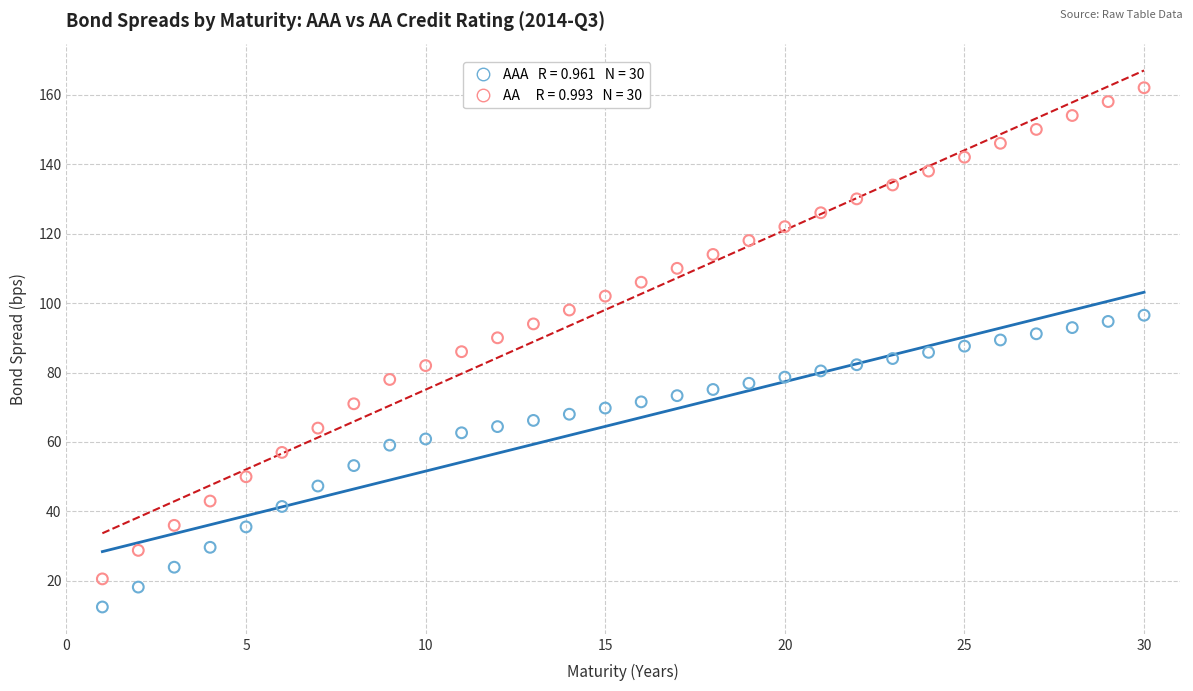

Across all data points, what is the range of Y values (max minus min)?

149.5